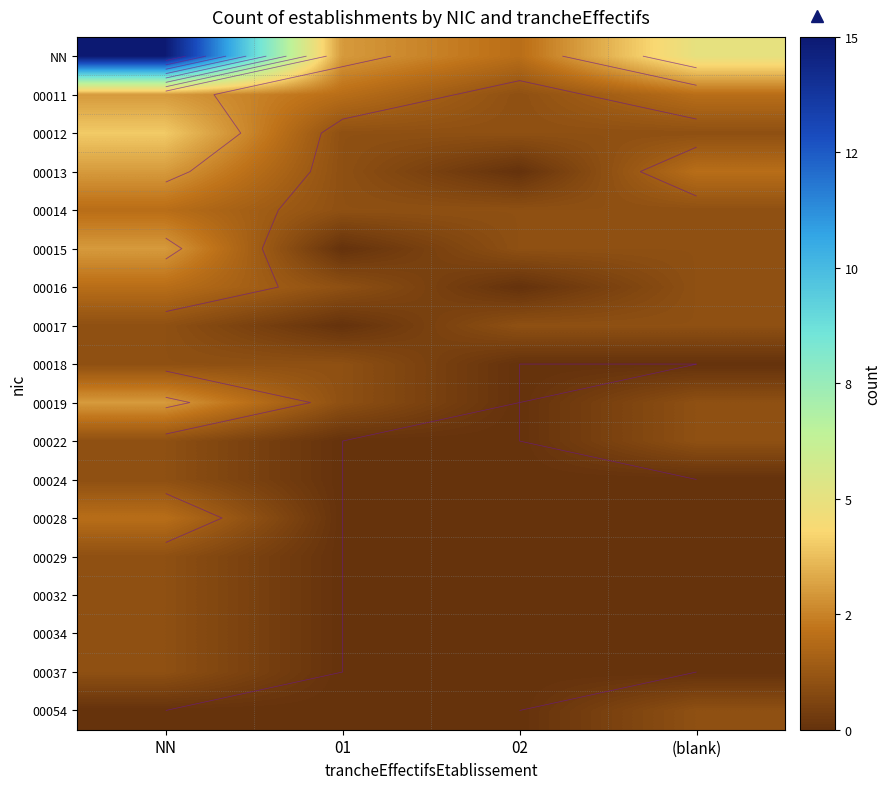

Between (blank) and NN, which is larger?

NN